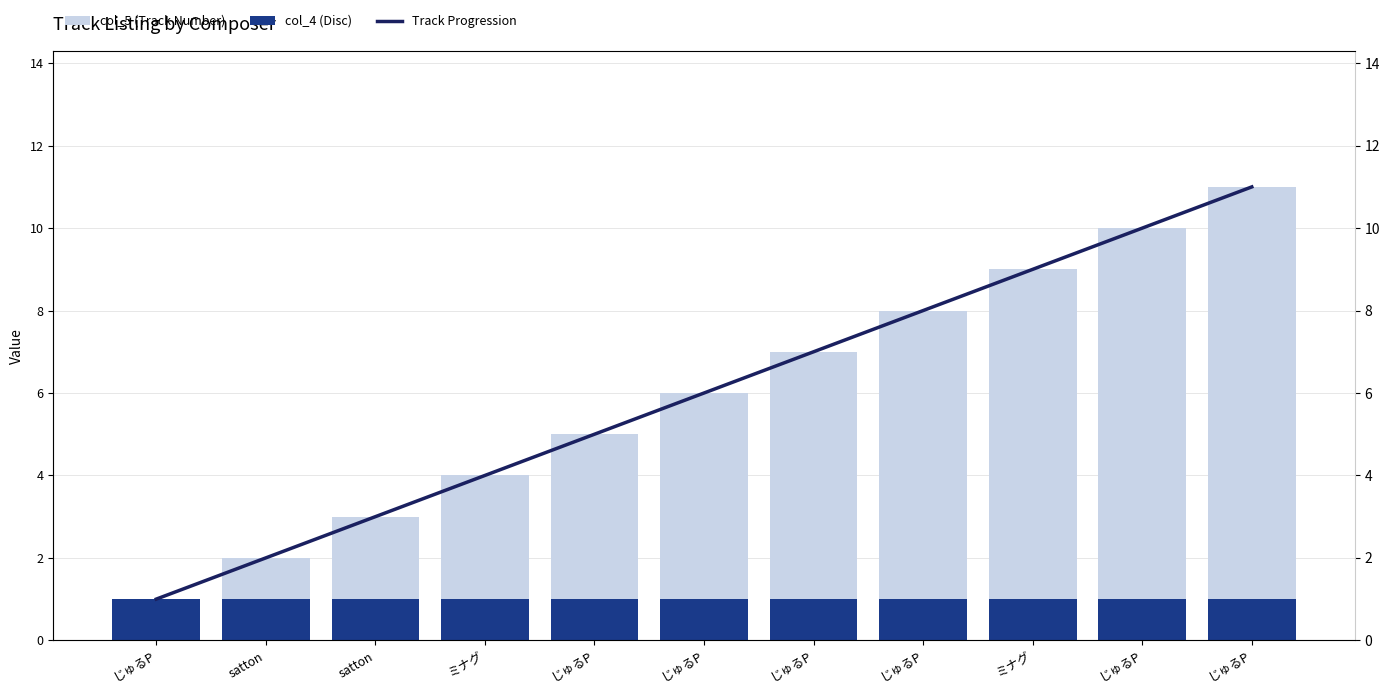

Which series has the largest total across all categories?

col_5 (Track Number)